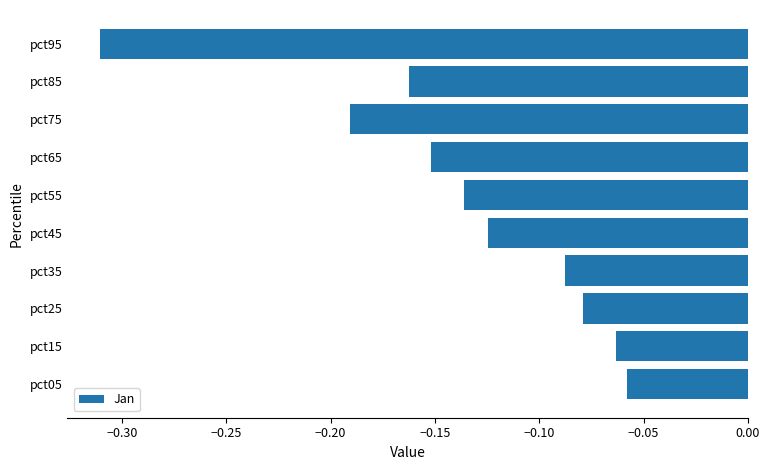

Where is the data nearest to the value 0?

pct05